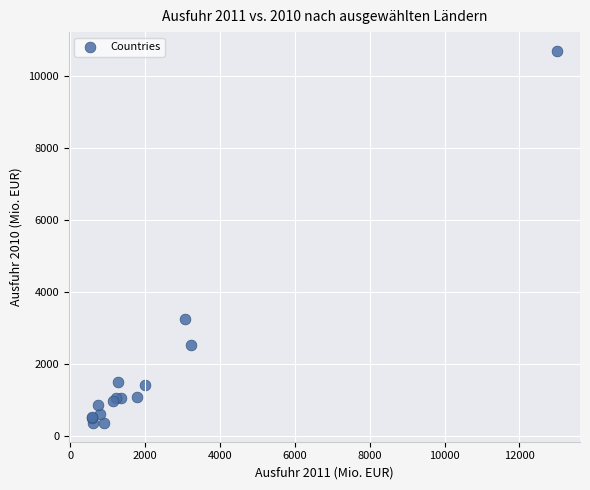

What Y value in the scatter plot is closest to 5520?

3248.7